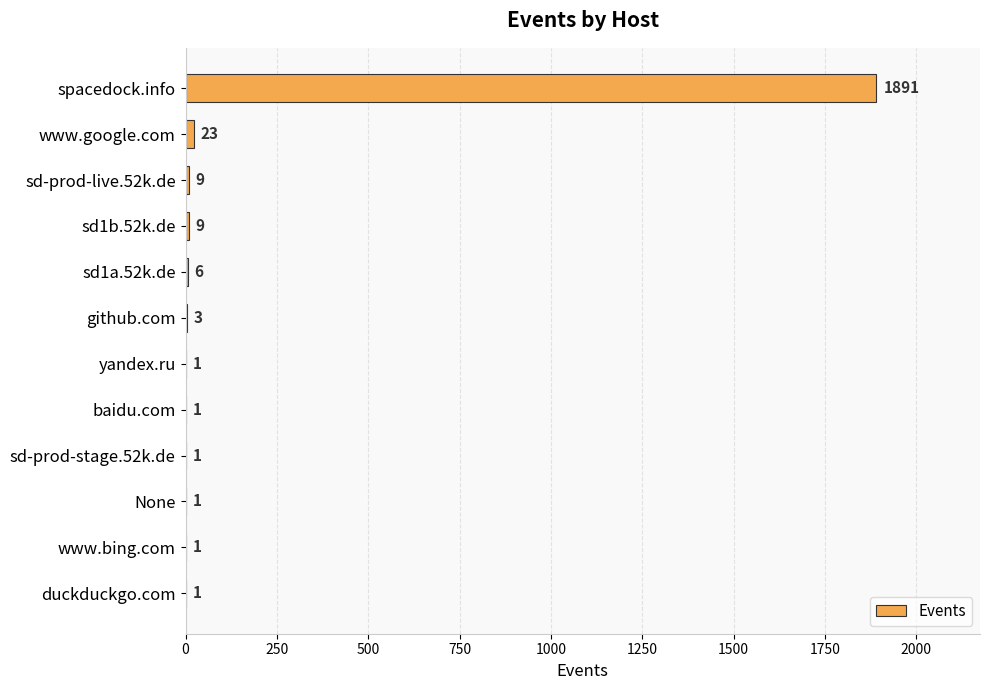

At which label is the value closest to 946?

www.google.com